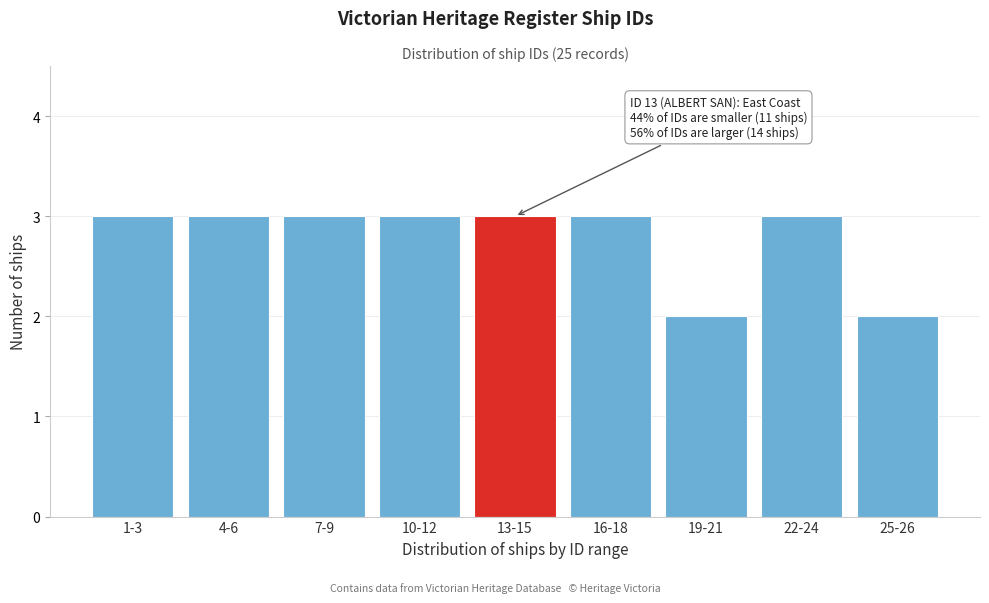

Reading right to left, list all the values displayed in this chart.

2	3	2	3	3	3	3	3	3